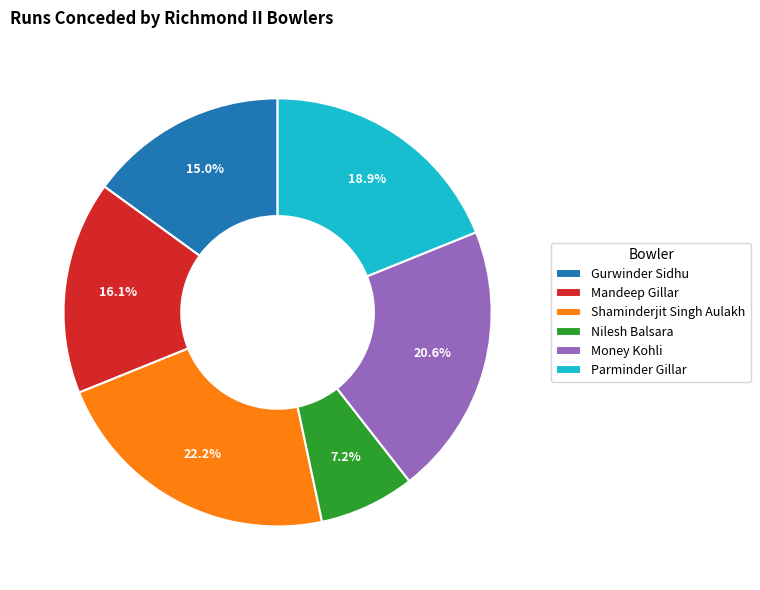

Which has a higher value, Nilesh Balsara or Parminder Gillar?

Parminder Gillar